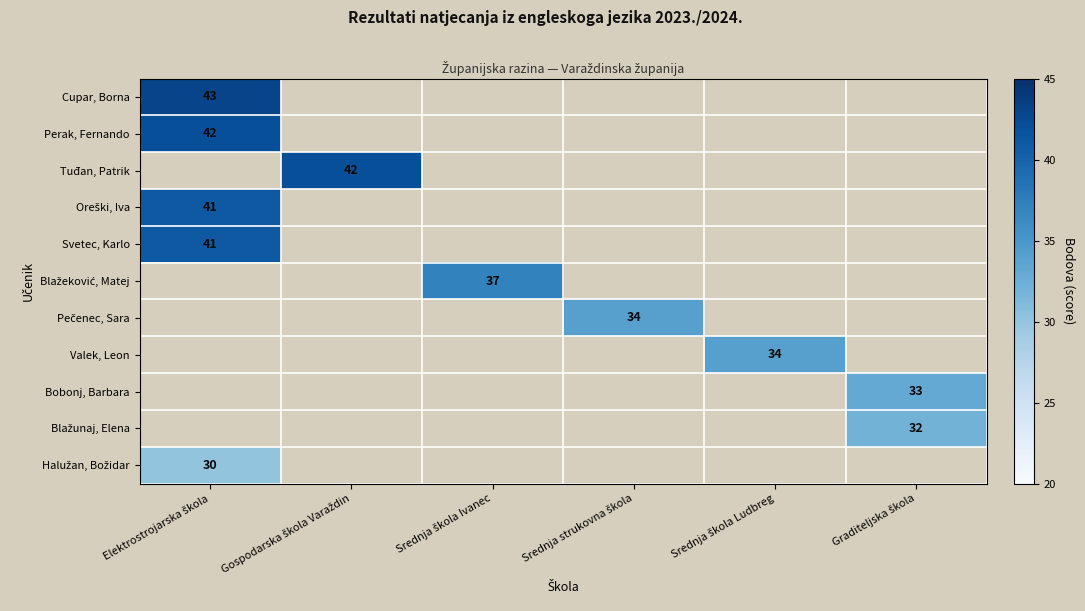

What is the average value of the Bobonj, Barbara series?

6